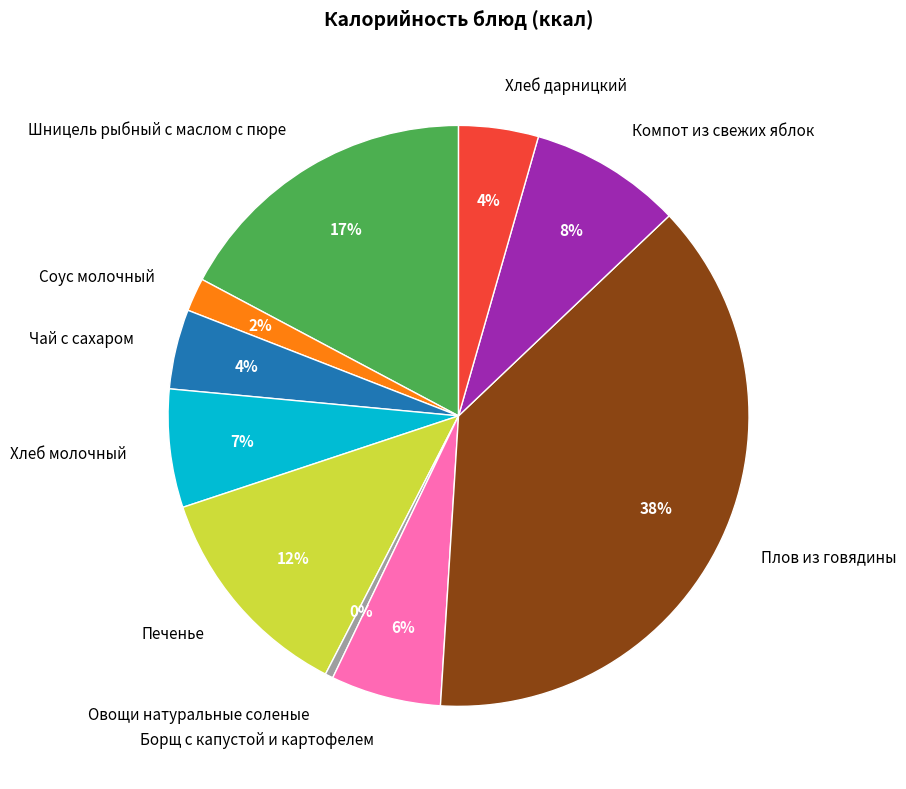

Which slice is the smallest?

Овощи натуральные соленые